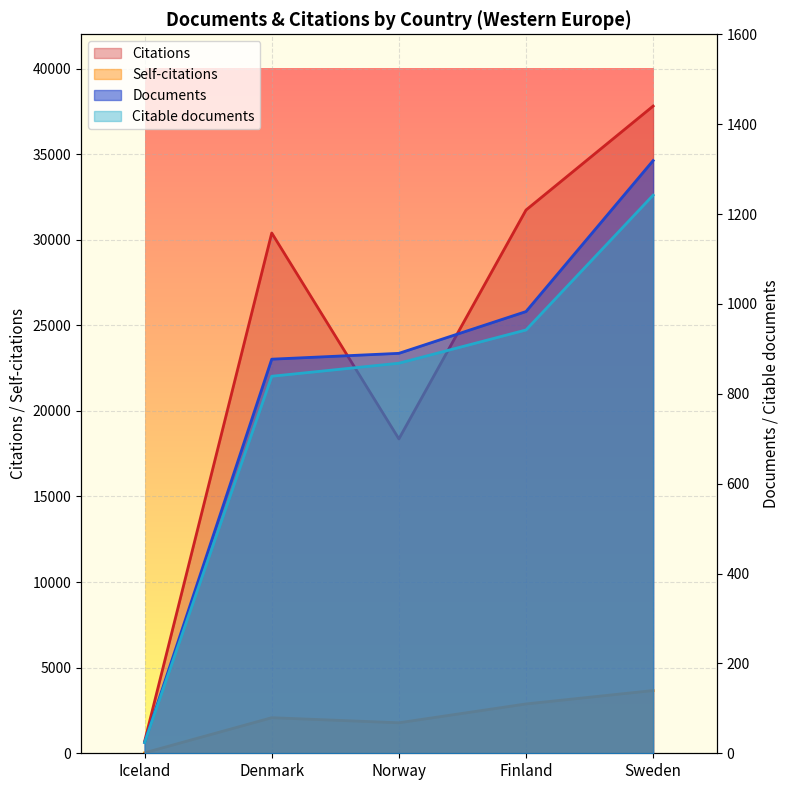

What is the approximate value of Citations at Norway?

18364